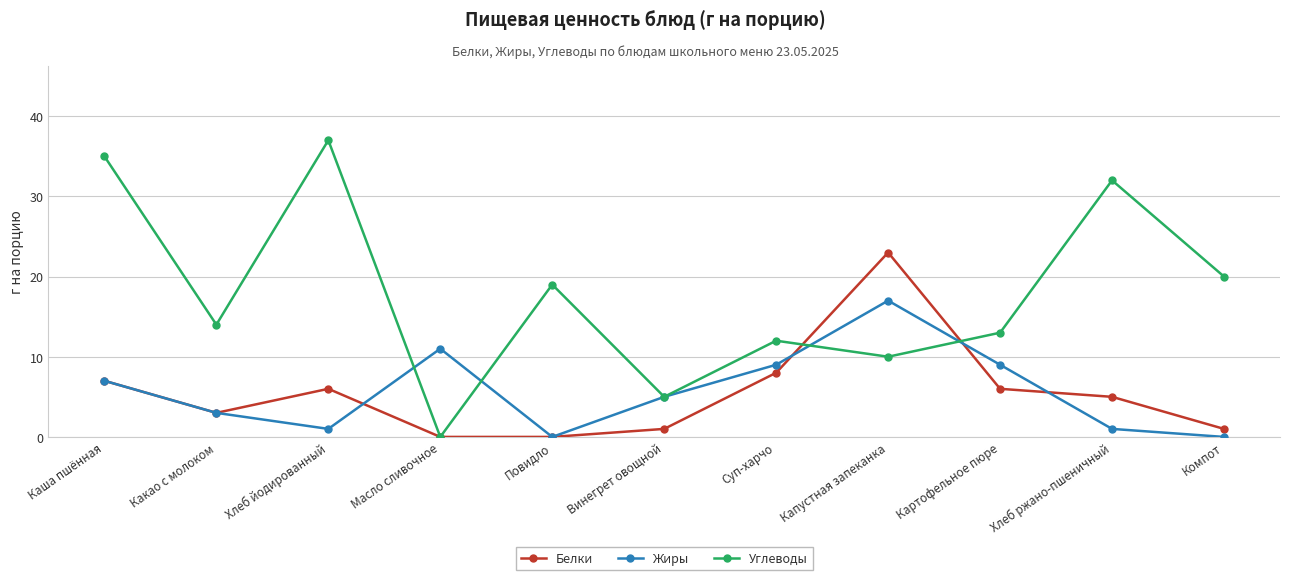

What is the label of the 3rd point from the left?

Хлеб йодированный